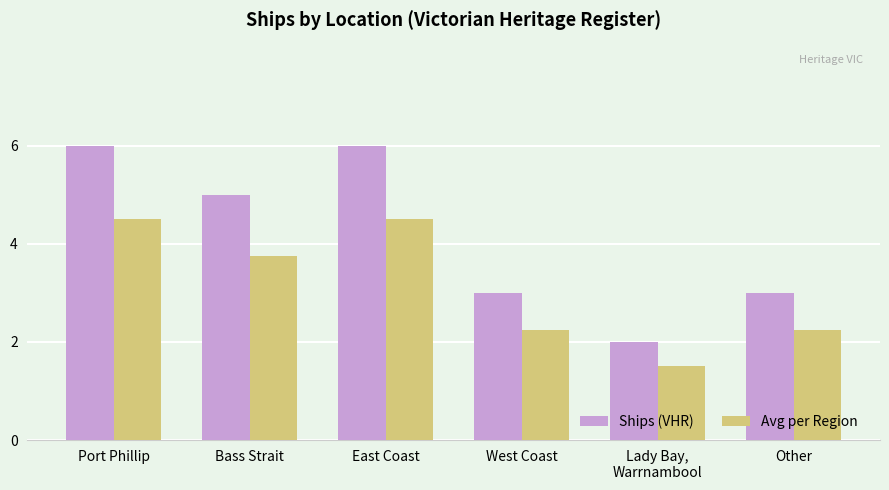

Is the value of Avg per Region at Port Phillip greater than the value of Ships (VHR) at Other?

Yes